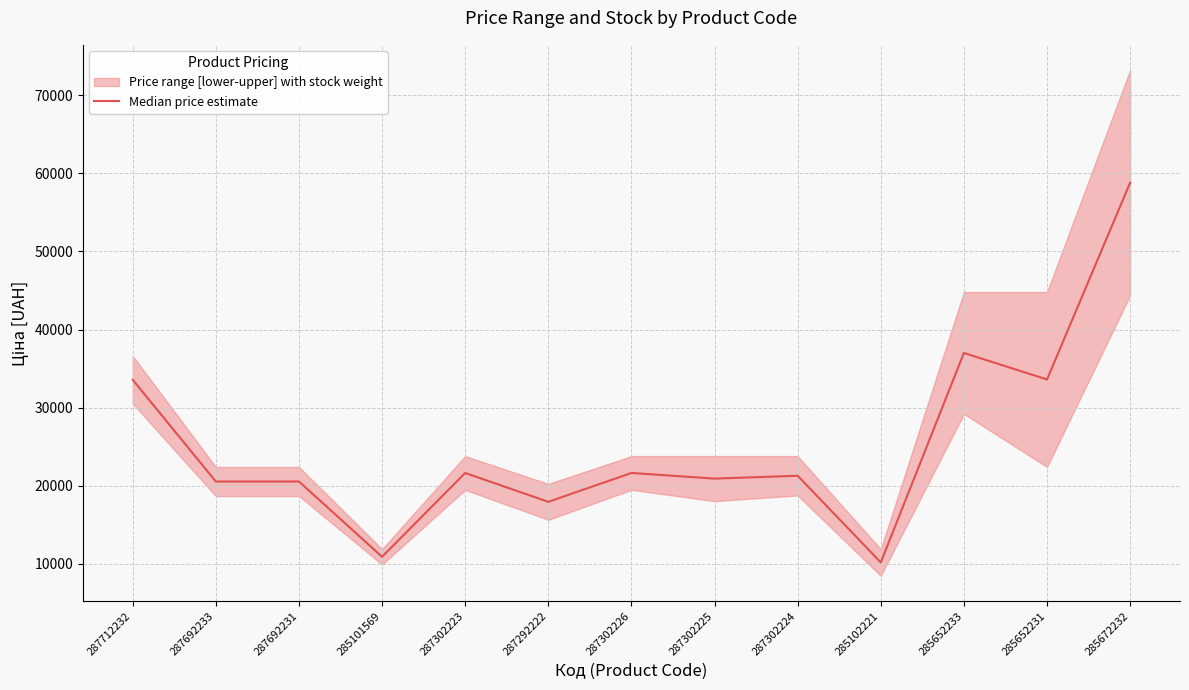

What is the ratio of the value at 287692231 to the value at 285101569?

1.9